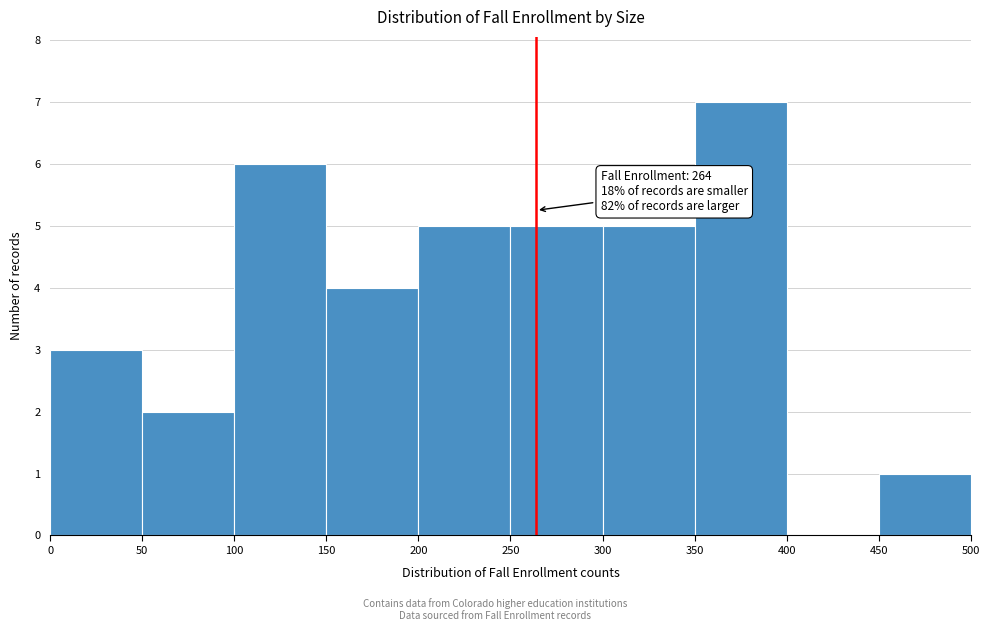

Over which range of the x-axis is the bar tallest?

350 to 400